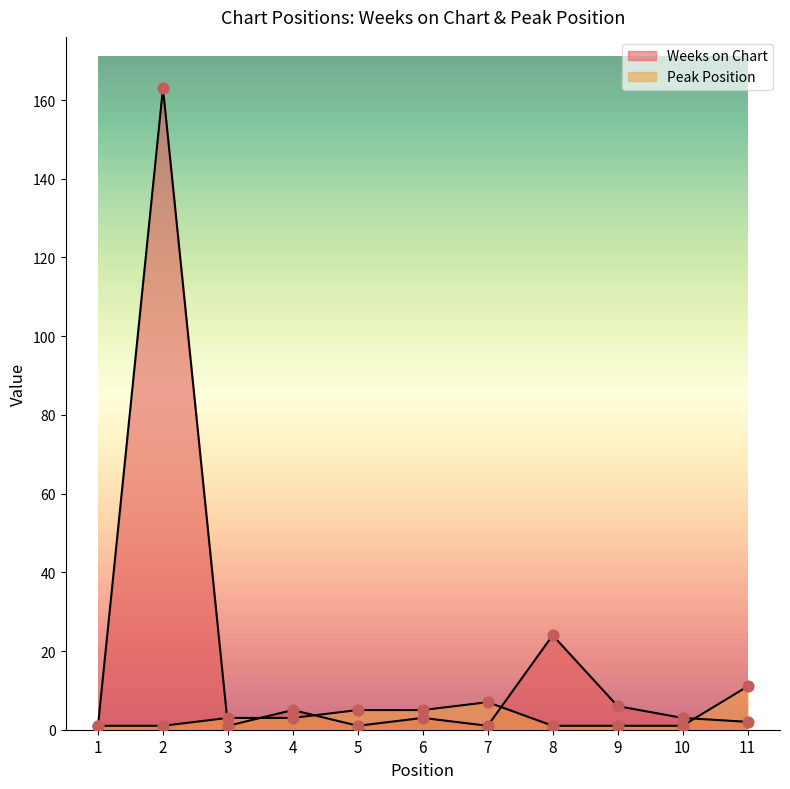

What are all the series names shown in the legend?

Weeks on Chart, Peak Position